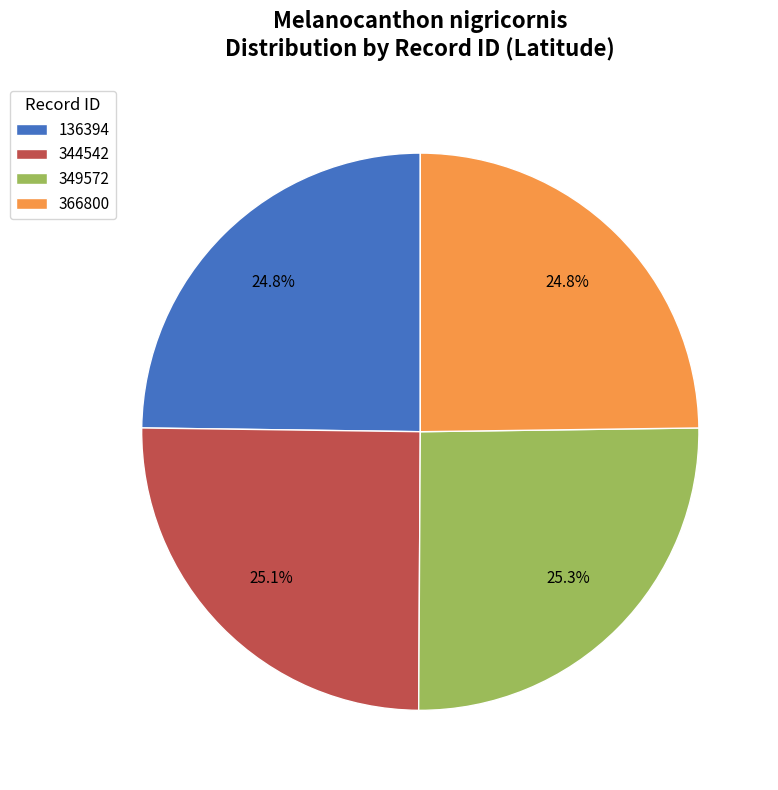

Between 349572 and 366800, which is larger?

349572